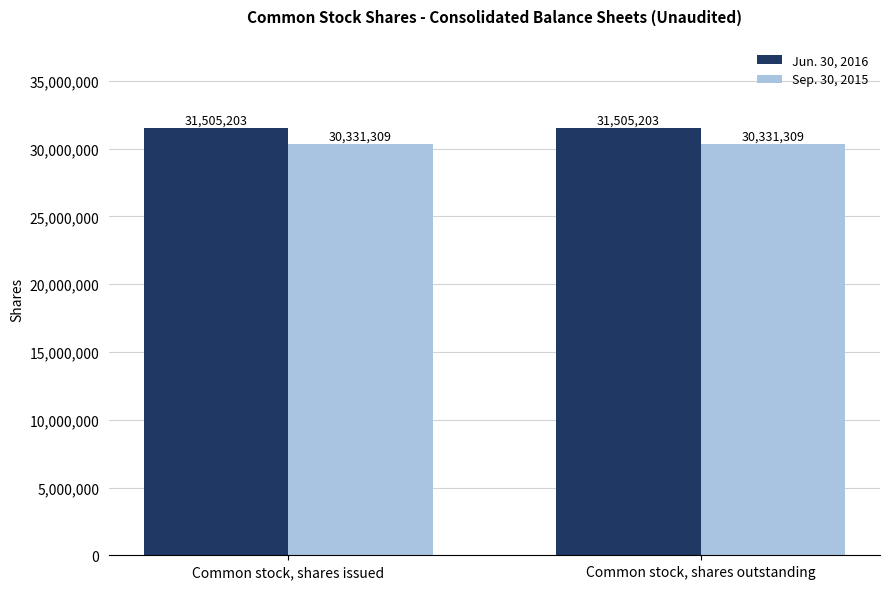

What is the spread (max minus min) of values at Common stock, shares issued?

1173894